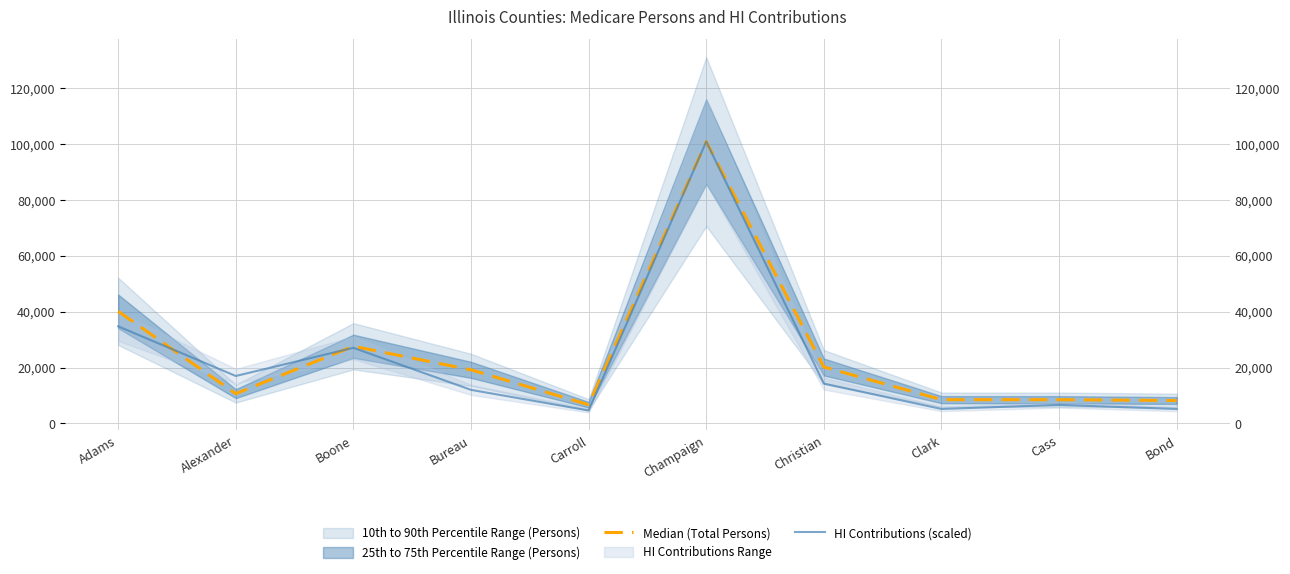

Reading left to right, list all the values displayed in this chart.

Median (Total Persons): Adams=40107.0	Alexander=10645.0	Boone=27597.0	Bureau=19170.0	Carroll=6682.0	Champaign=100832.0	Christian=20183.0	Clark=8496.0	Cass=8485.0	Bond=8185.0
HI Contributions (scaled): Adams=34735.0	Alexander=16966.9	Boone=27050.1	Bureau=12006.8	Carroll=4622.2	Champaign=100832.0	Christian=14238.6	Clark=5170.0	Cass=6617.0	Bond=5158.6